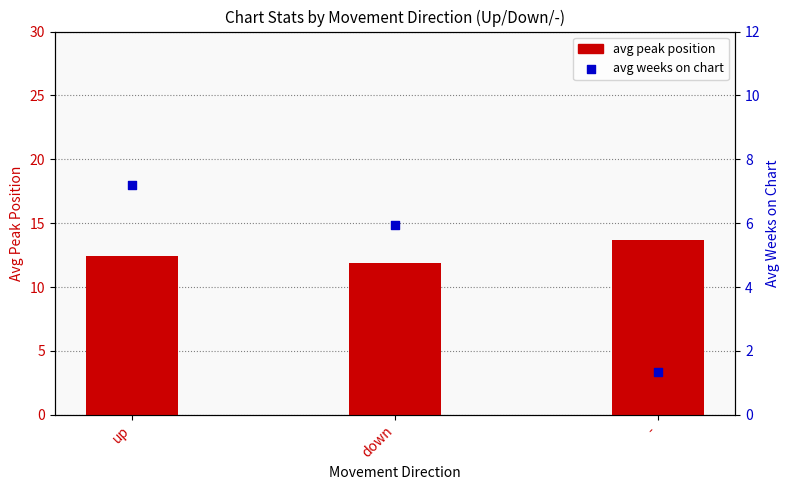

Which series has the widest spread of Y values?

avg weeks on chart